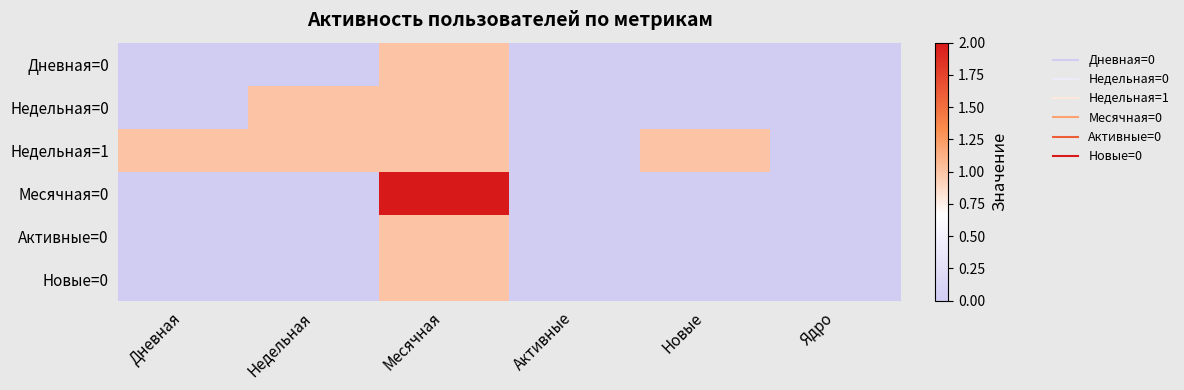

What is the maximum value shown in the chart?

2